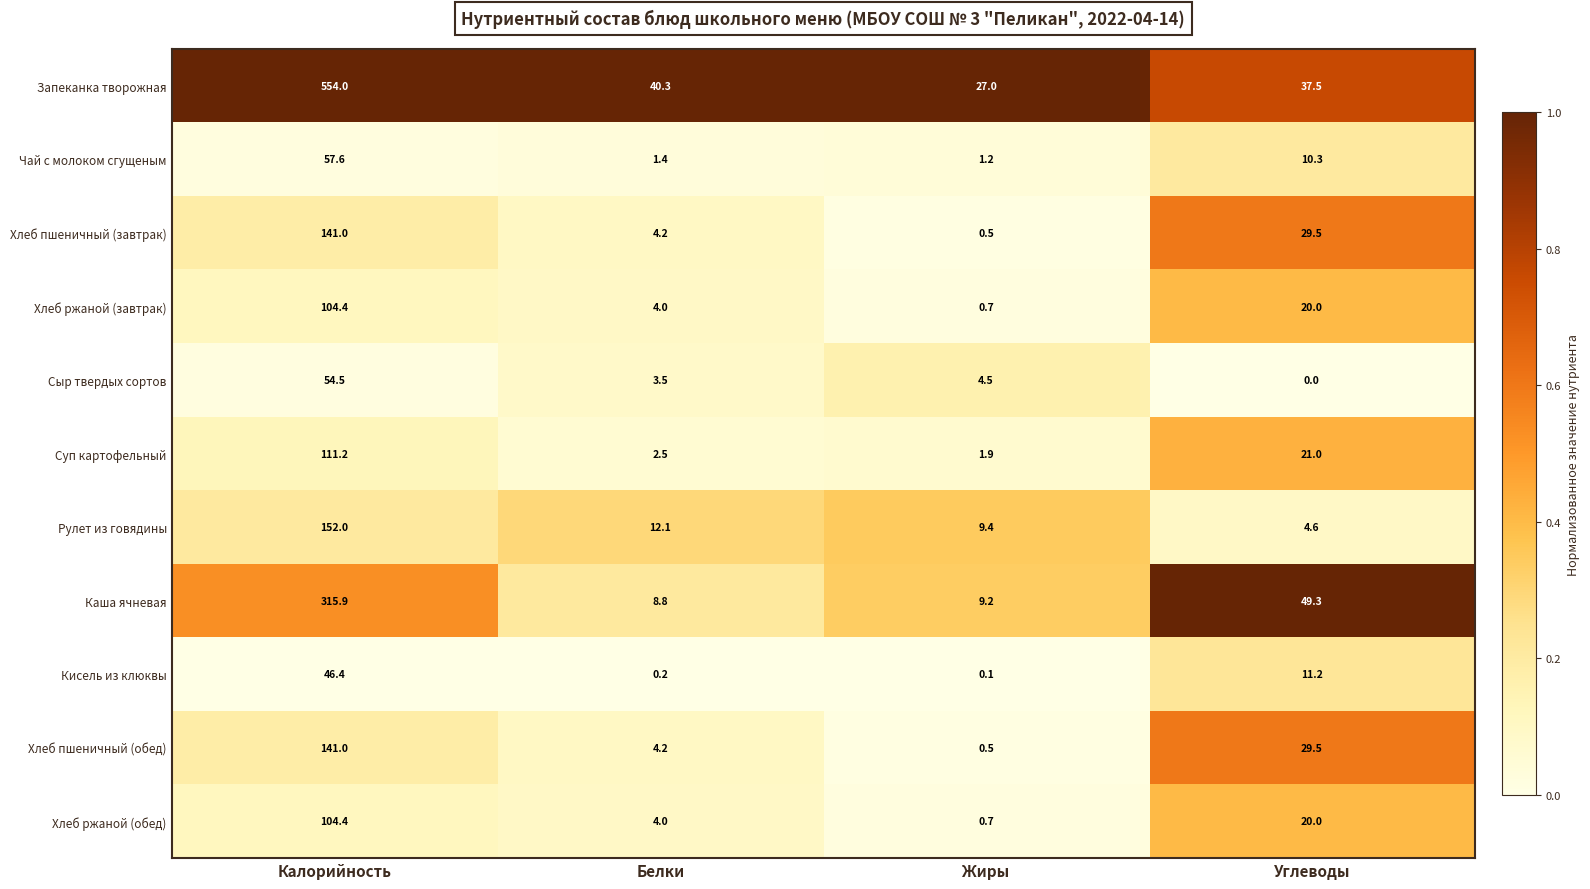

What is the difference between the maximum and minimum values in the Хлеб пшеничный (завтрак) series?

140.5